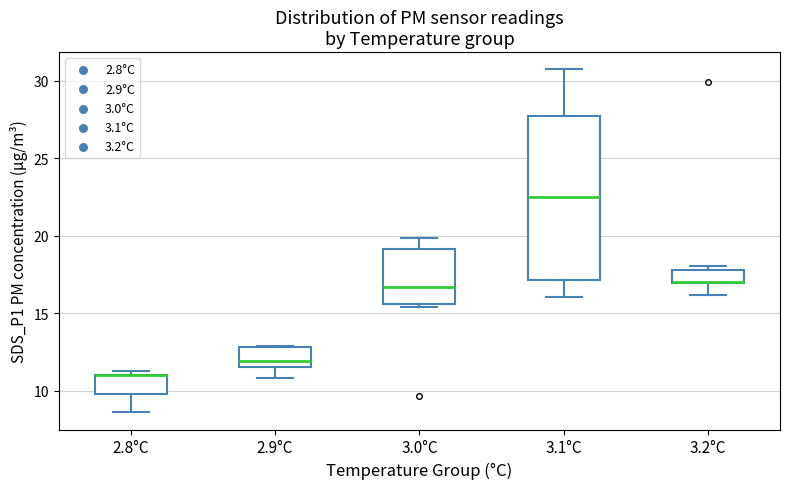

Where does the lower whisker of the box for 3.2°C end on the y-axis? The values are not printed on the chart, so give them approximately, as read against the axis.

16.0